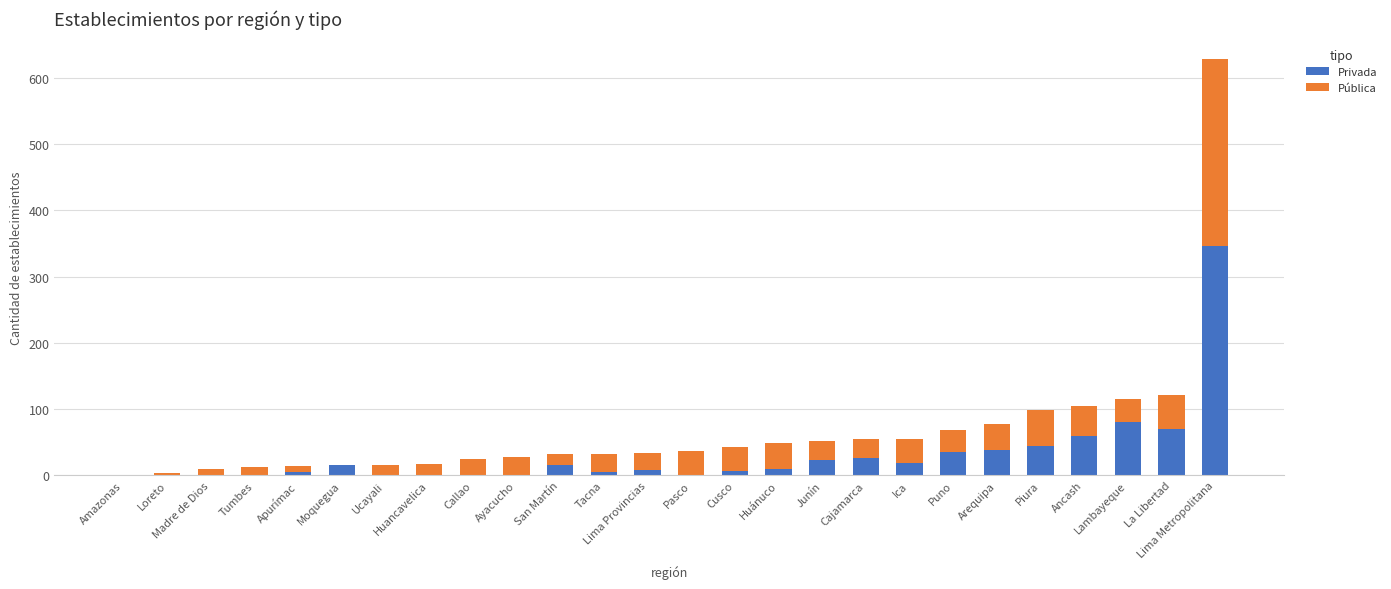

What is the sum of all Privada values?

808